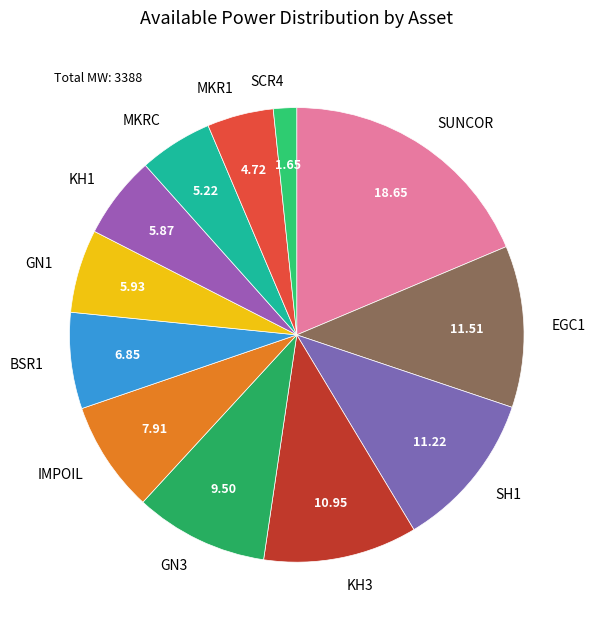

Combined, do KH3 and MKRC account for over 50%?

No